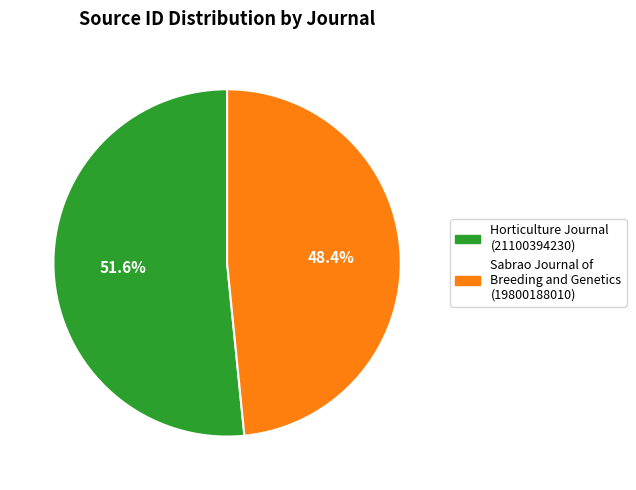

Count the number of slices in the pie.

2